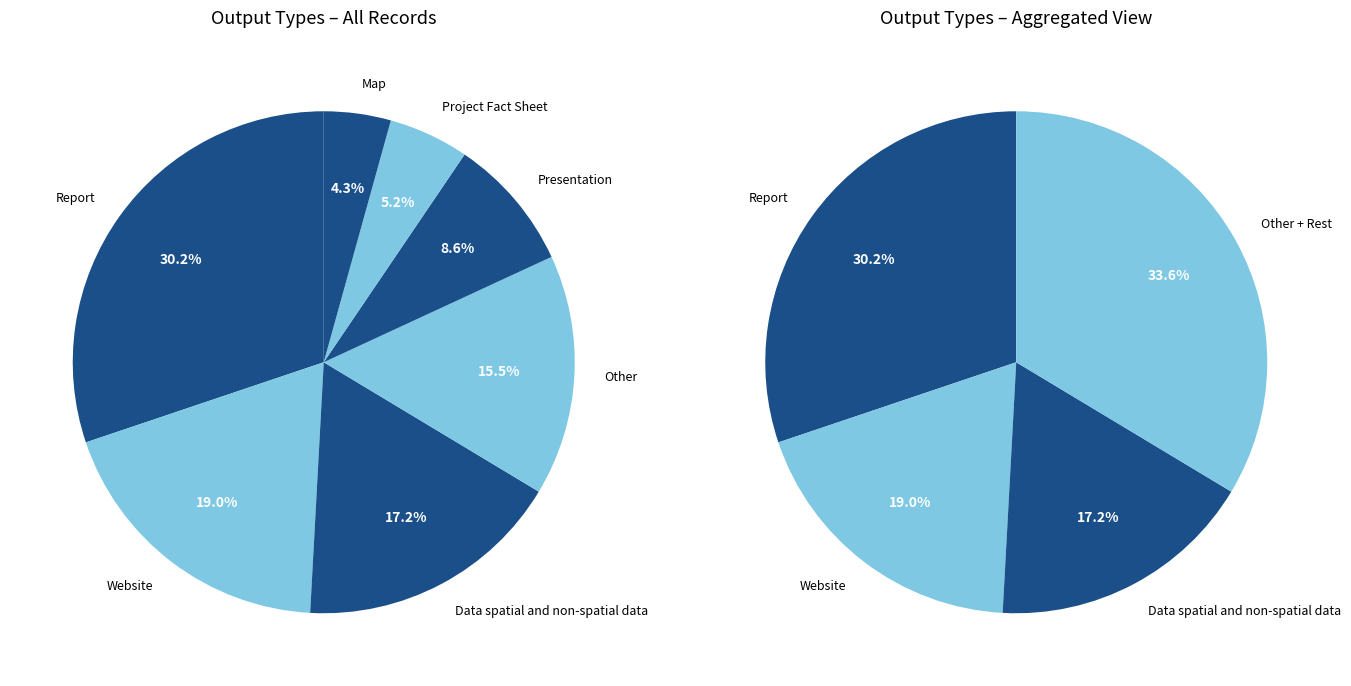

What portion of the pie excludes Map?

95.7%